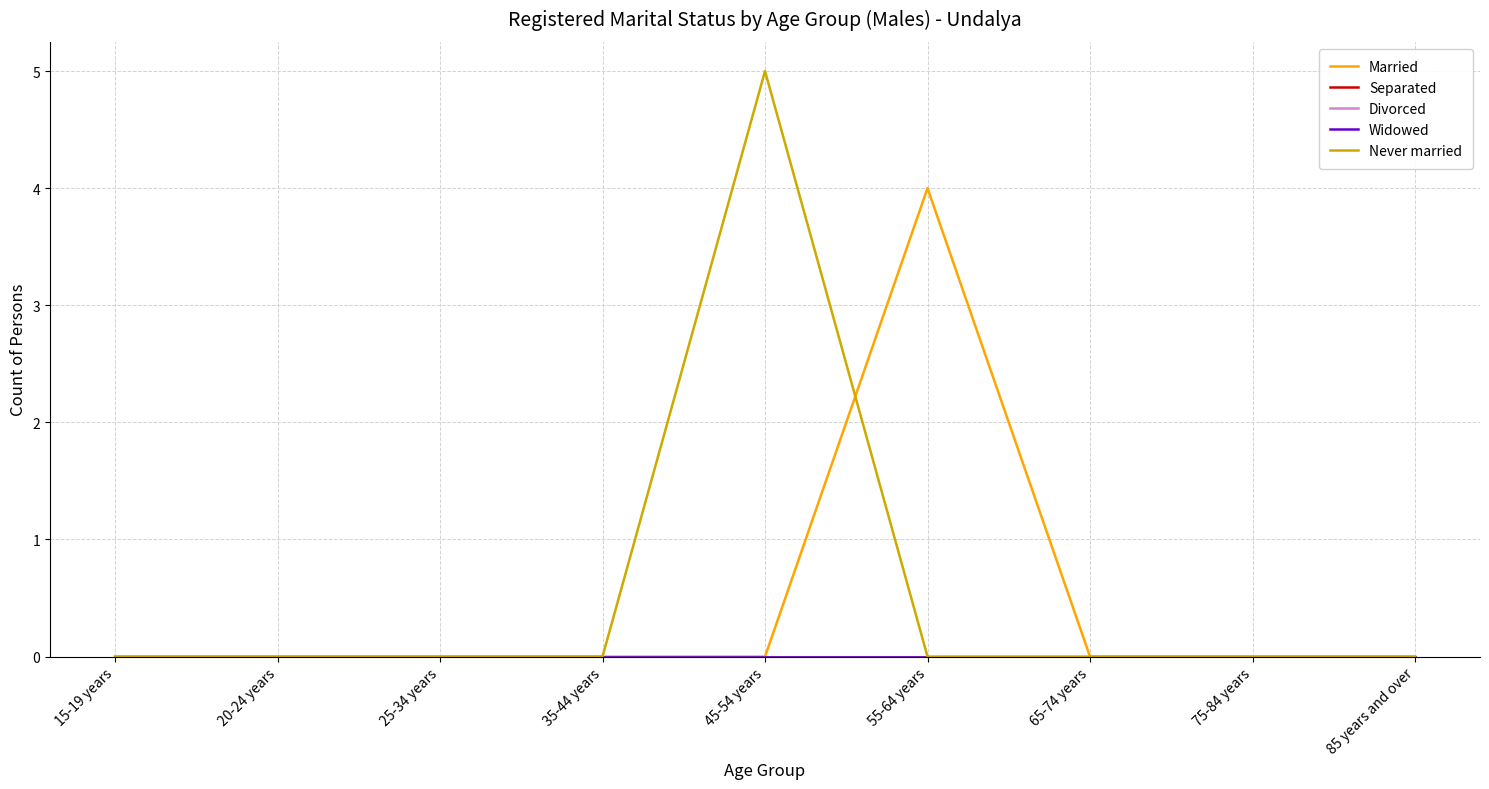

True or false: Widowed and Married intersect in this chart.

False